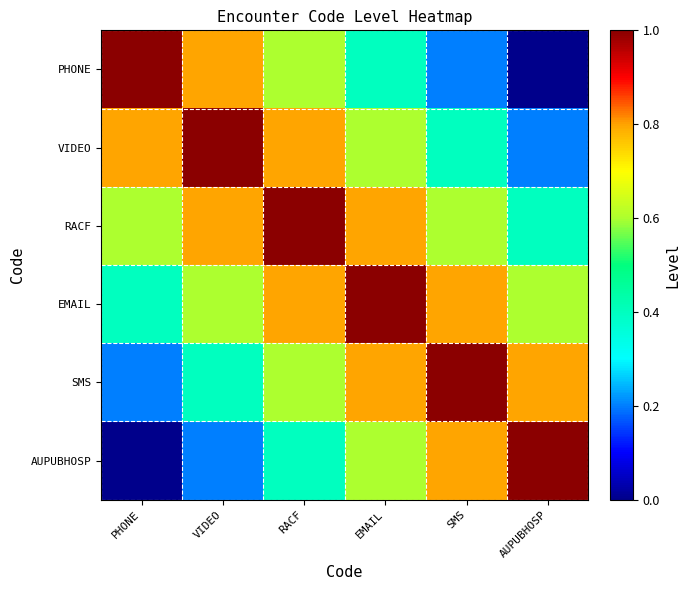

Which series has the largest total across all categories?

RACF